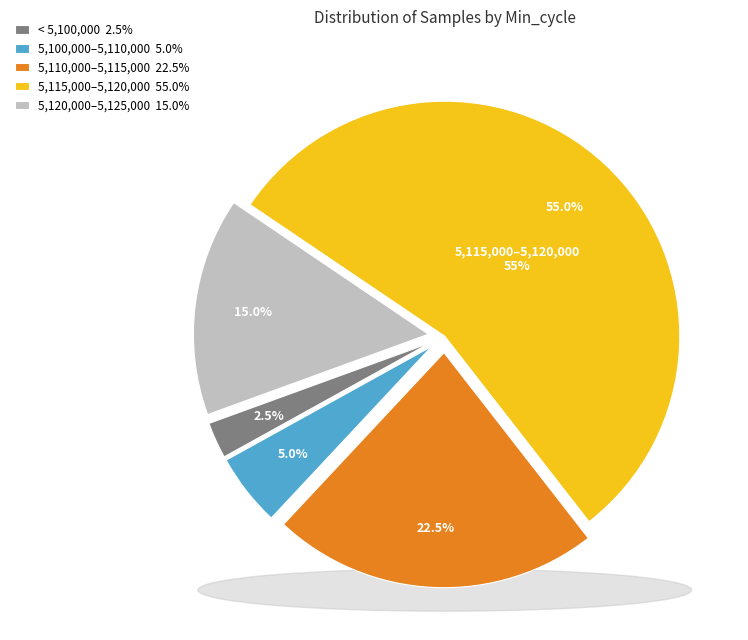

Do 27 and 27 together represent more than half of the pie?

No